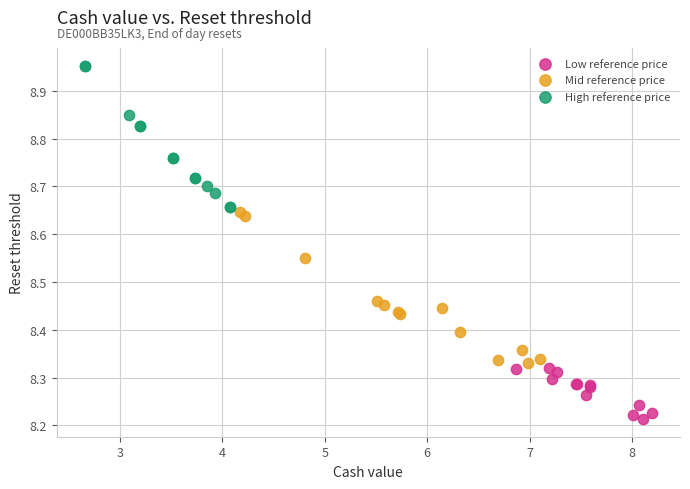

Which series contains the lowest Y value?

Low reference price